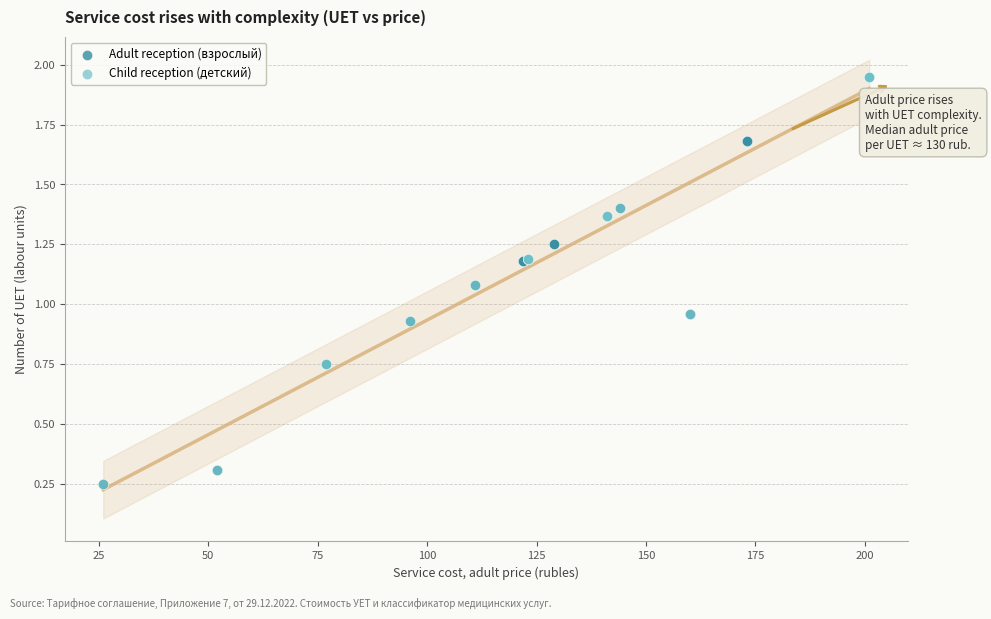

Which series contains the highest Y value?

Child reception (детский)